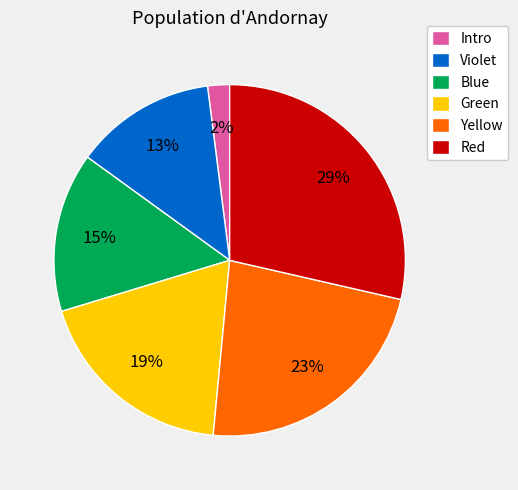

Do Red and Blue together represent more than half of the pie?

No